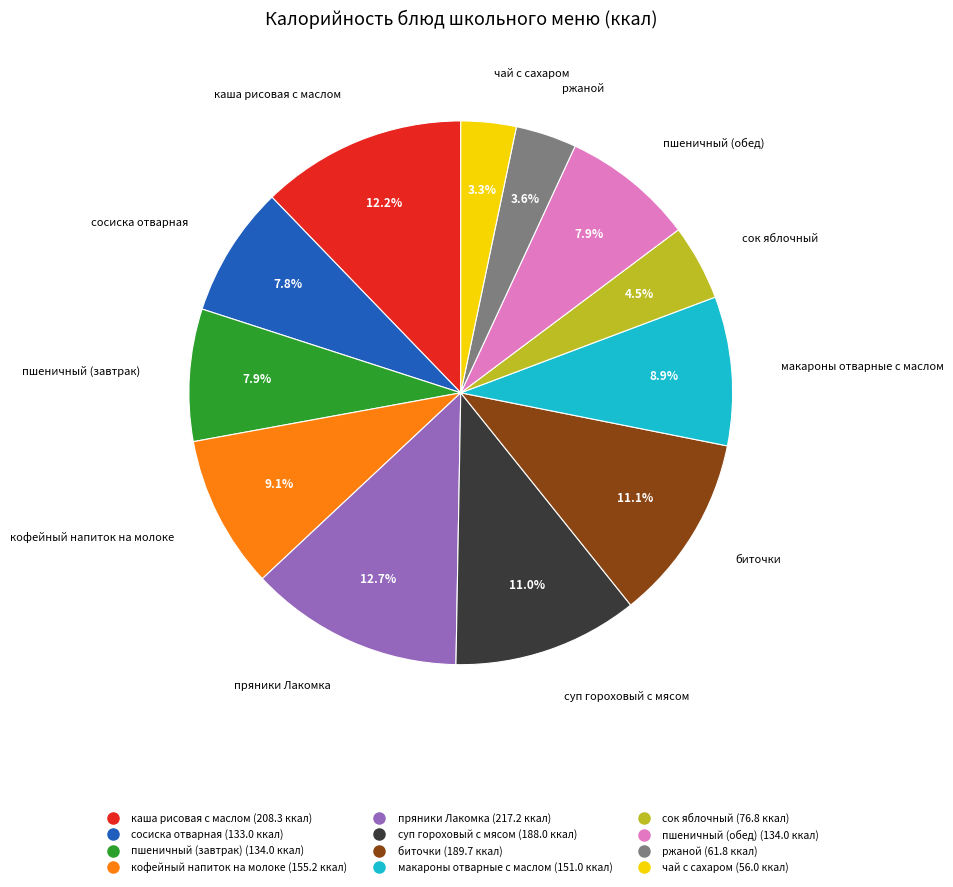

To the nearest percent, what is the difference between the чай с сахаром and каша рисовая с маслом slice percentages?

9%